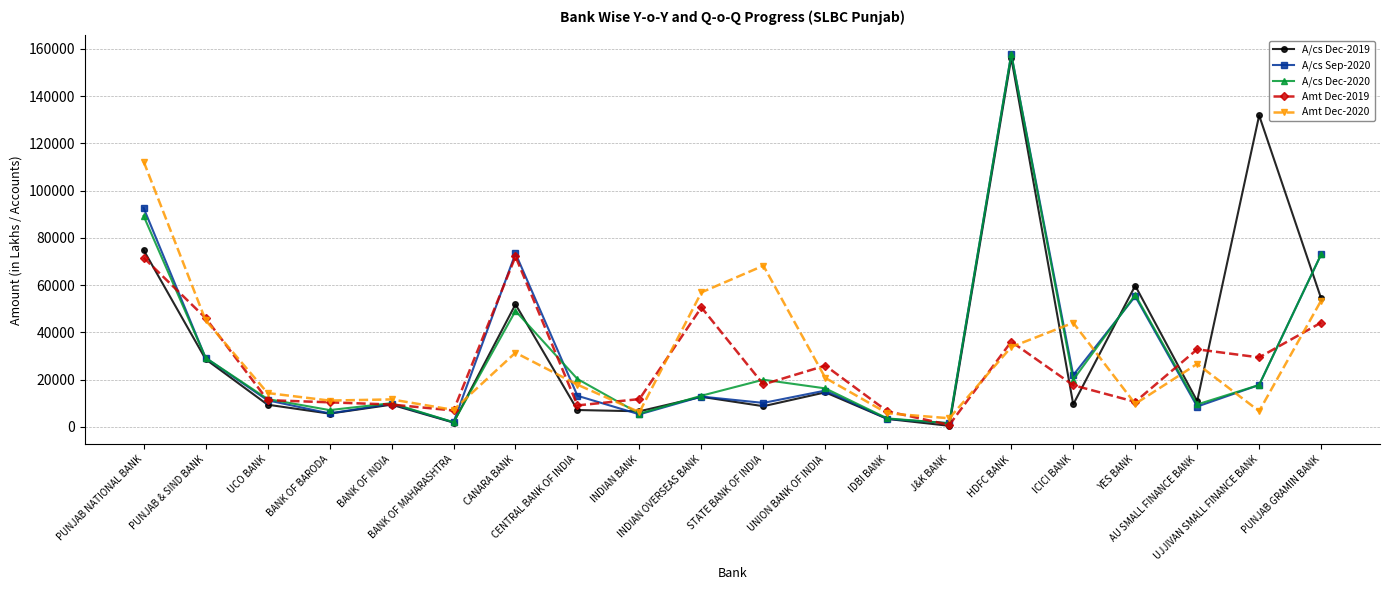

Which series has the widest spread of values?

A/cs Sep-2020